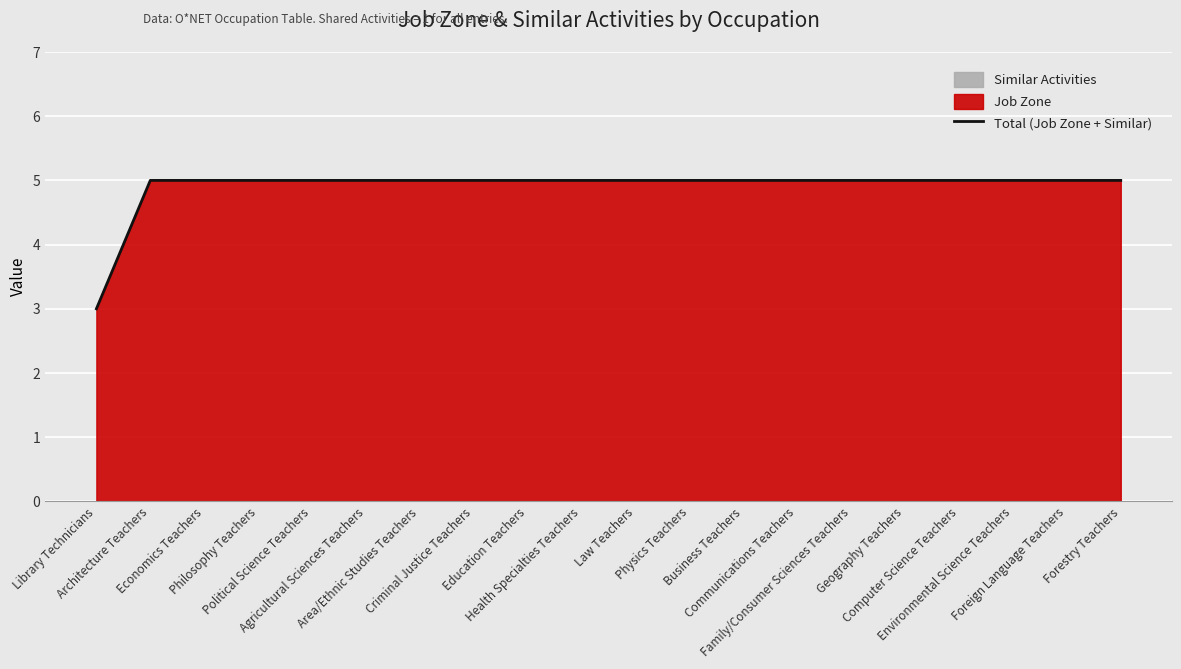

What is the greatest value displayed?

5